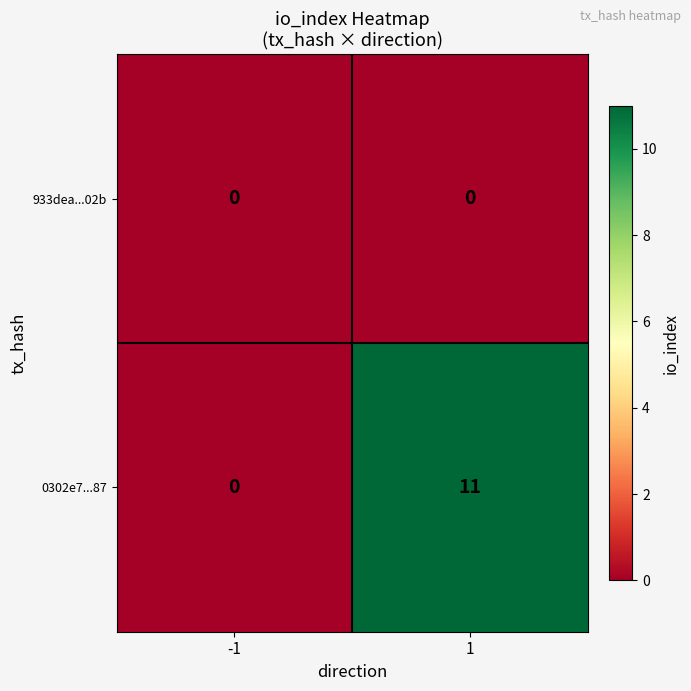

What is the spread (max minus min) of values at 1?

11